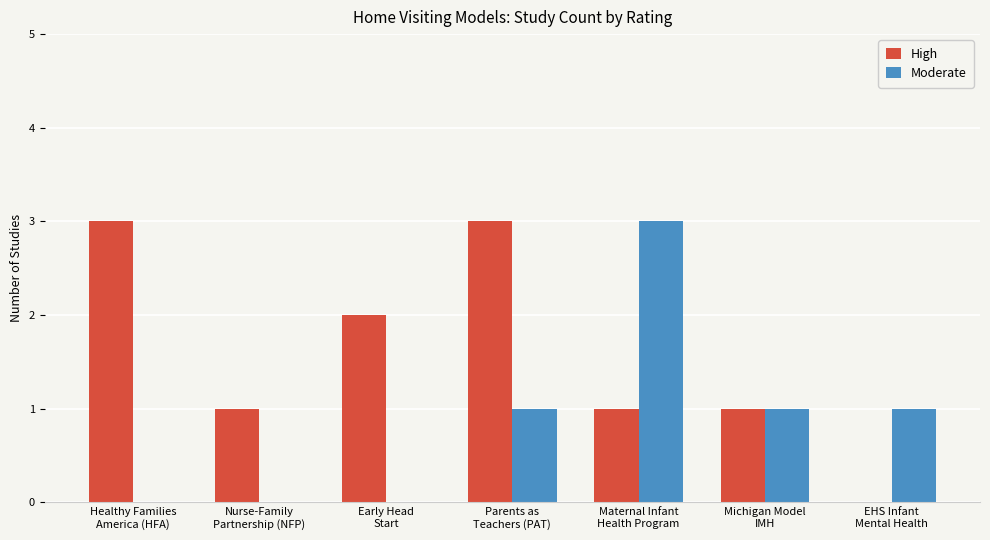

What is the highest value of the High series?

3